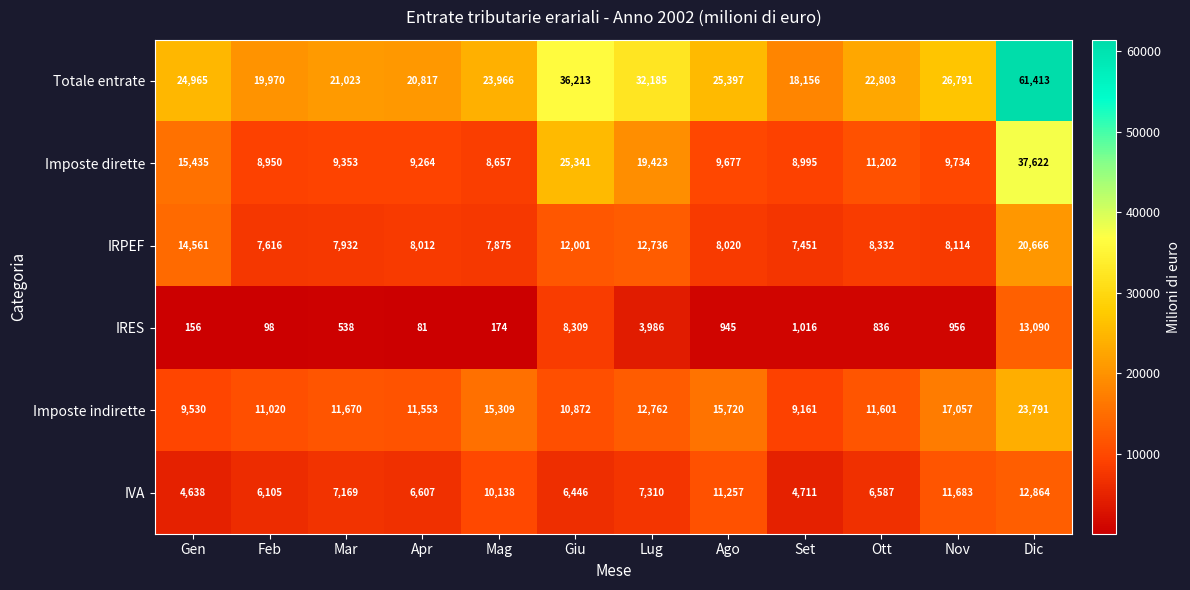

Count the number of data series in this chart.

6